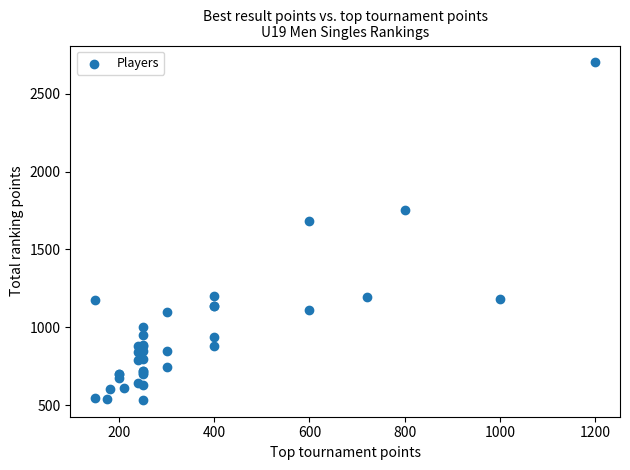

What Y value in the scatter plot is closest to 1617?

1680